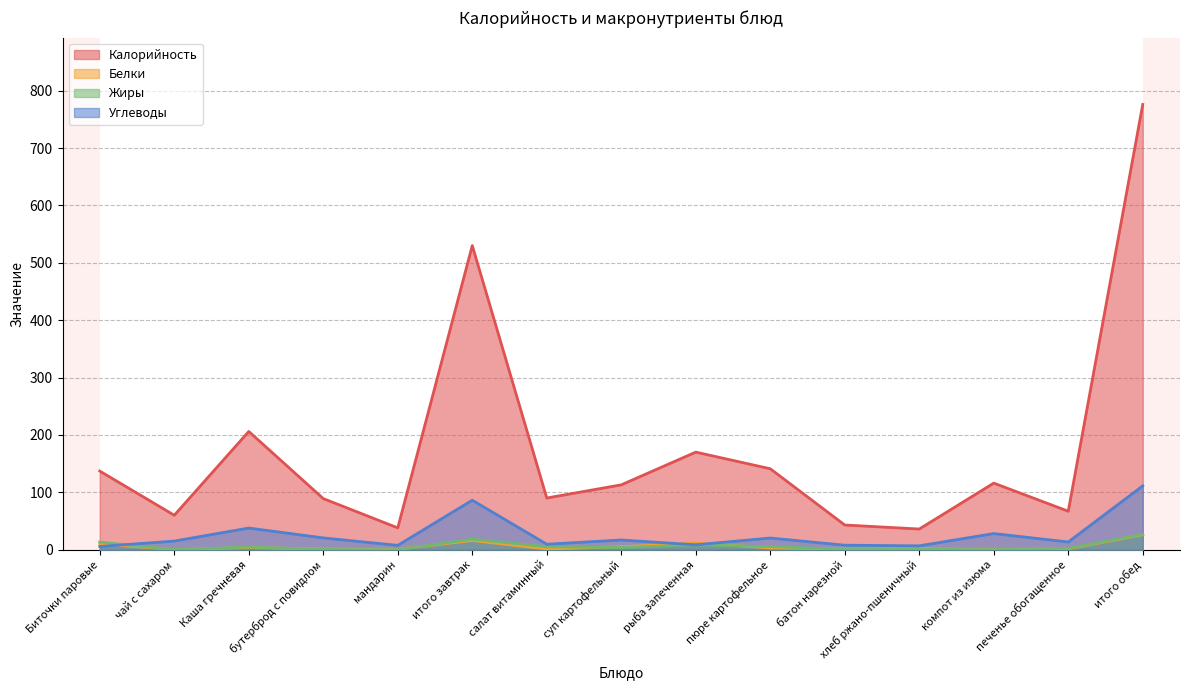

True or false: Углеводы and Жиры cross at least once.

True